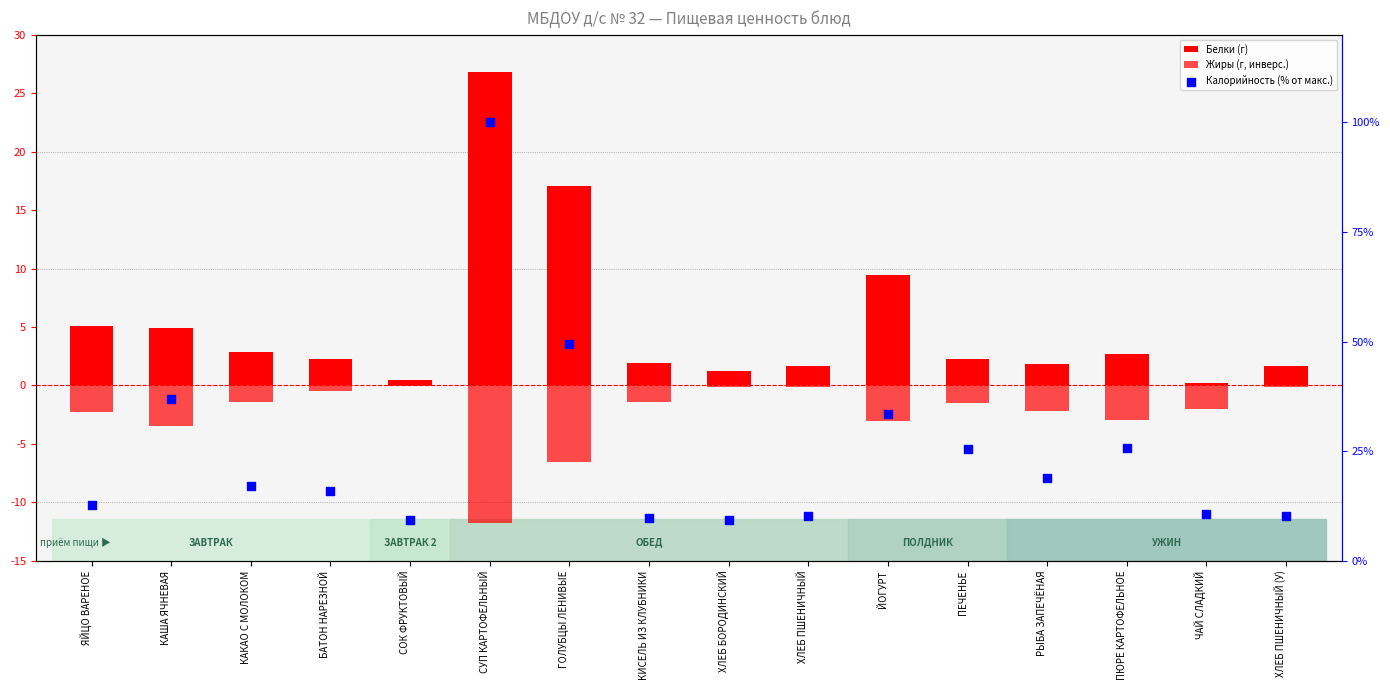

Is the value of Белки (г) at ХЛЕБ ПШЕНИЧНЫЙ greater than the value of Калорийность (% от макс.) at БАТОН НАРЕЗНОЙ?

No